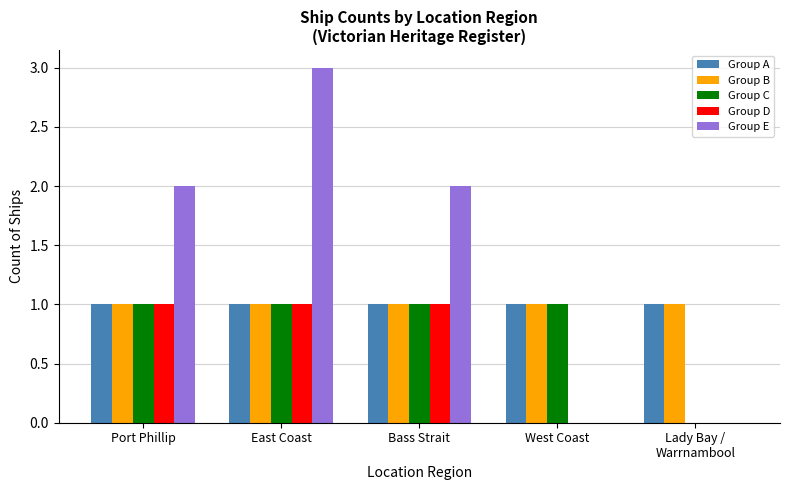

What is the sum of all Group A values?

5